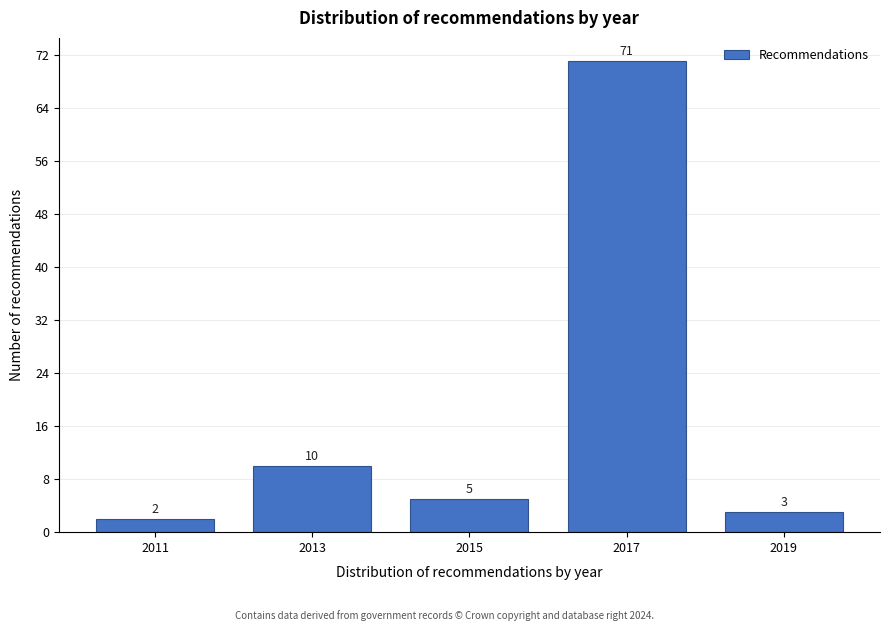

Reading left to right, transcribe all the data shown in this chart.

2011=2	2013=10	2015=5	2017=71	2019=3